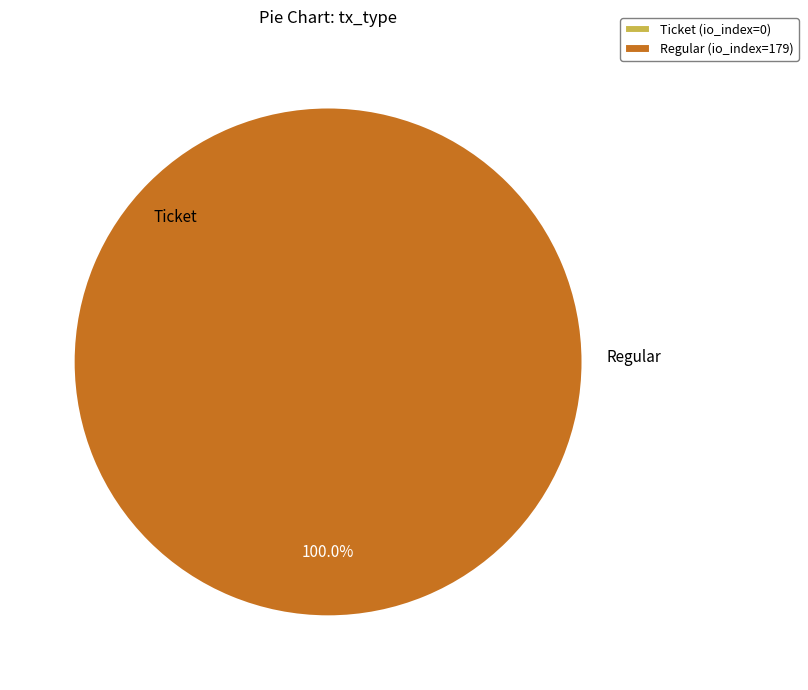

Is Regular (io_index=179) the majority of the pie?

Yes